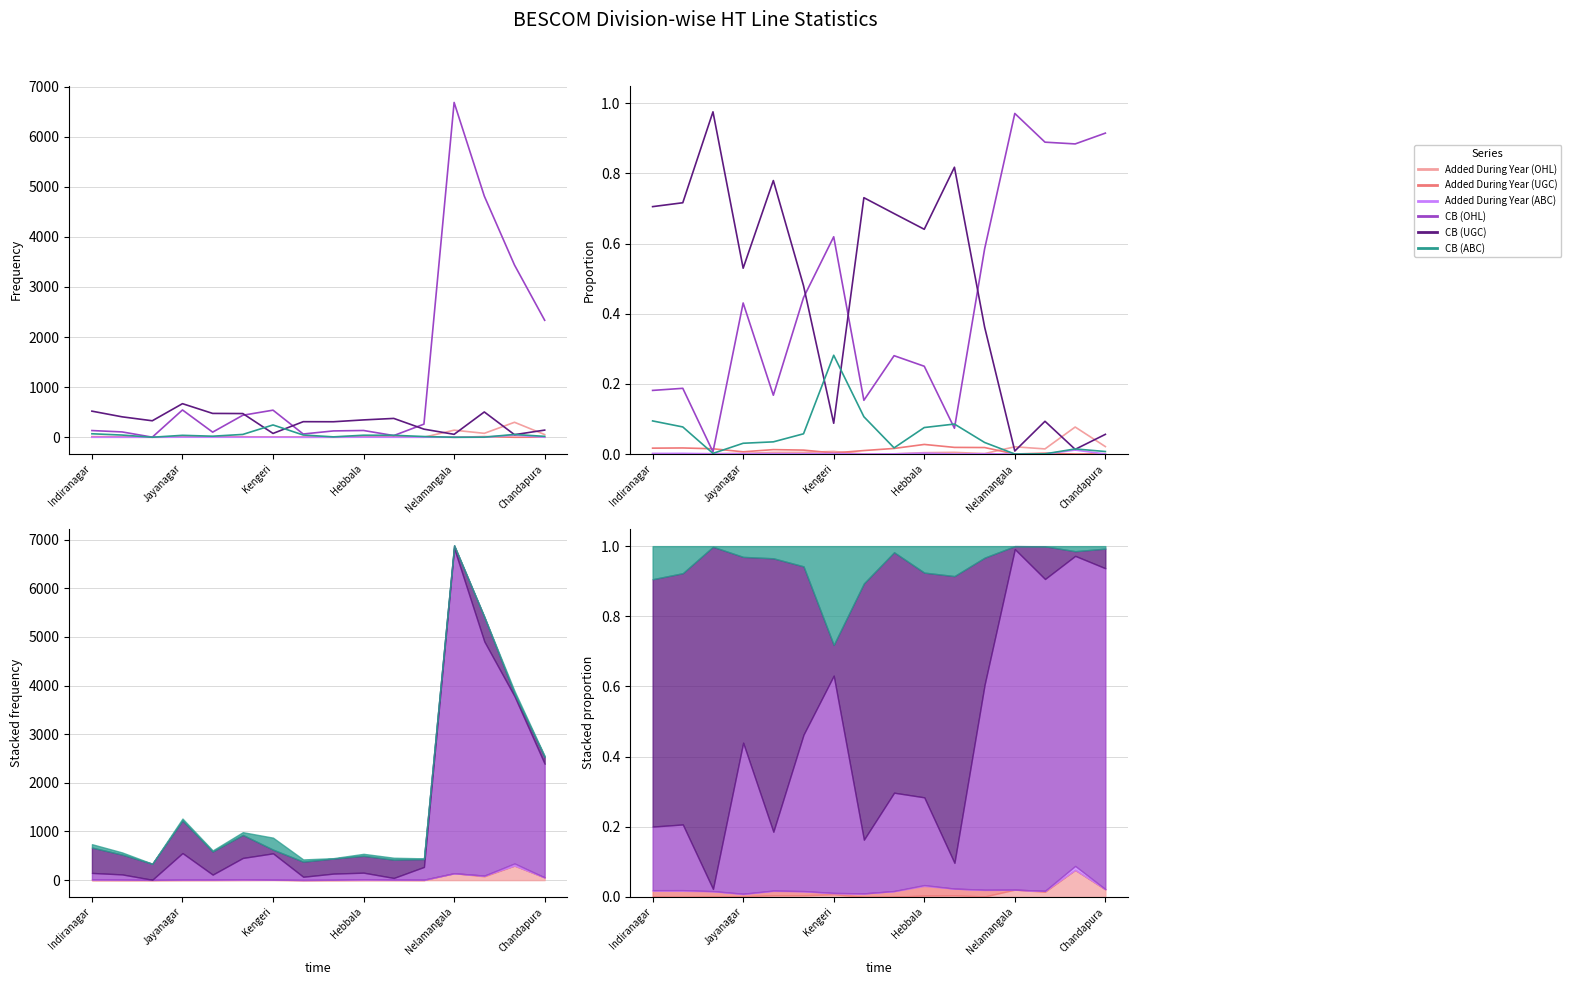

At how many categories does at least one series exceed 0?

16